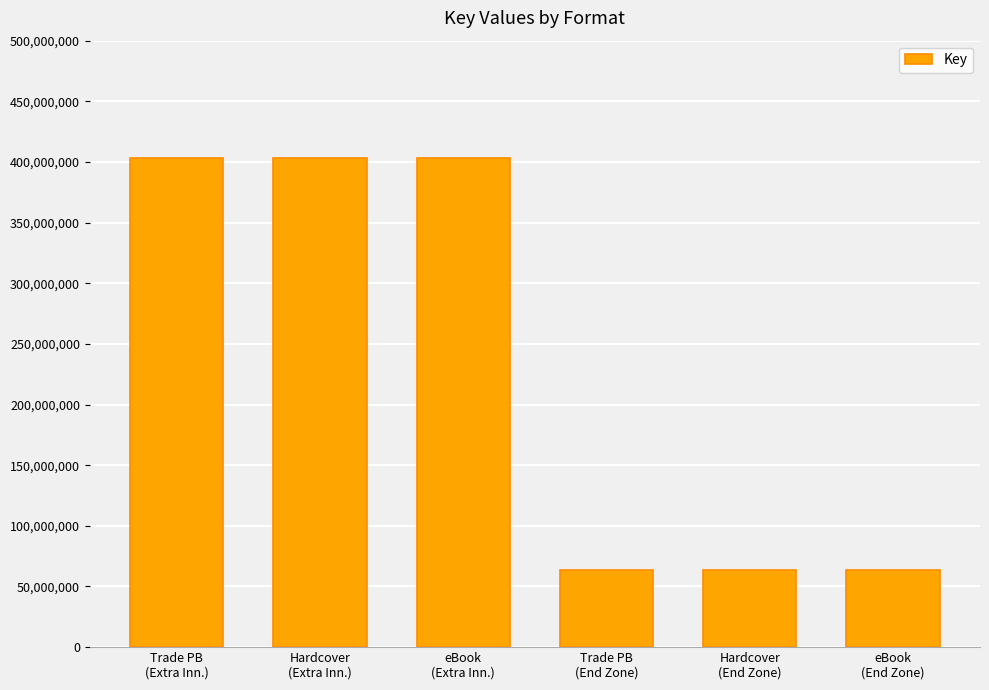

What is the minimum value shown in the chart?

63539679